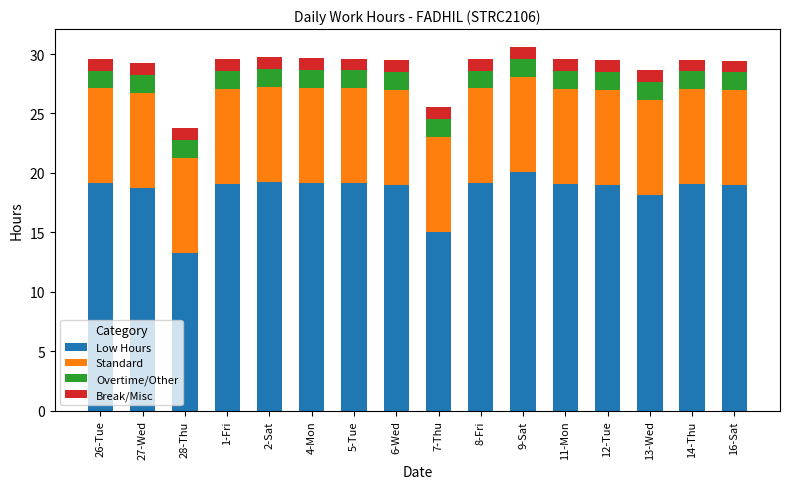

At which label does Low Hours reach its peak?

9-Sat